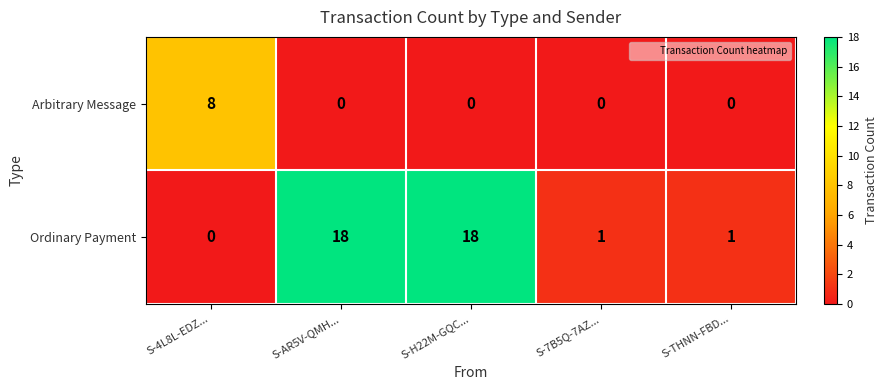

What is the difference between the highest and lowest values at S-AR5V-QMH...?

18